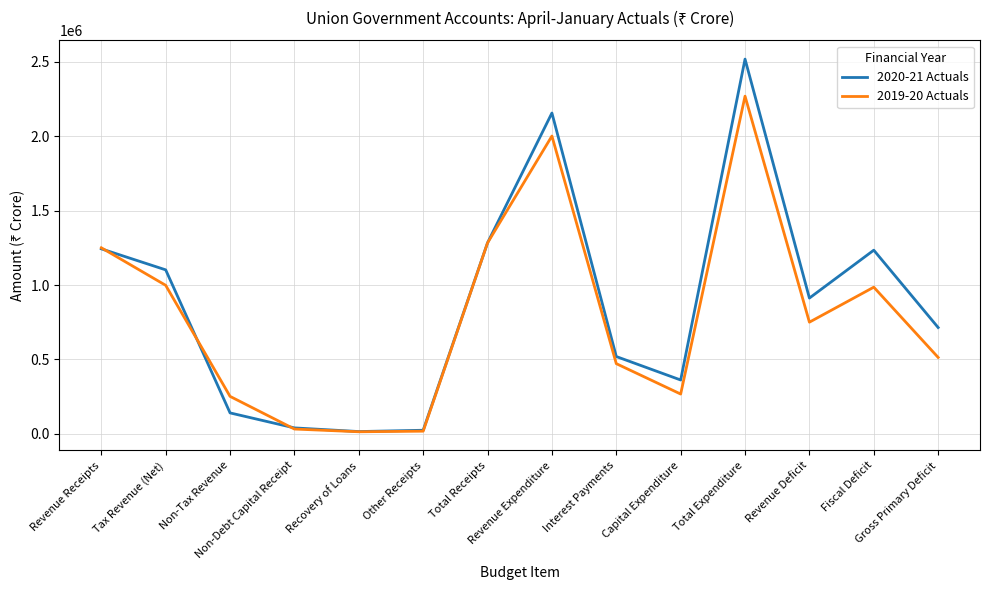

What position from the right is Revenue Receipts?

14